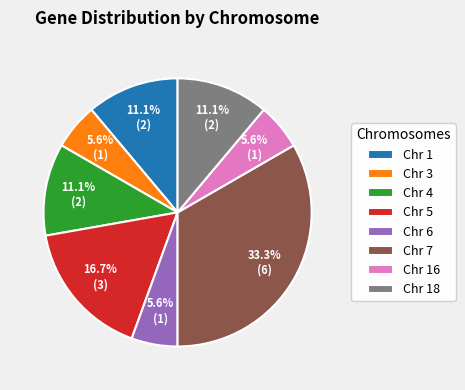

Approximately how many times larger is the value at Chr 16 compared to Chr 4?

0.5